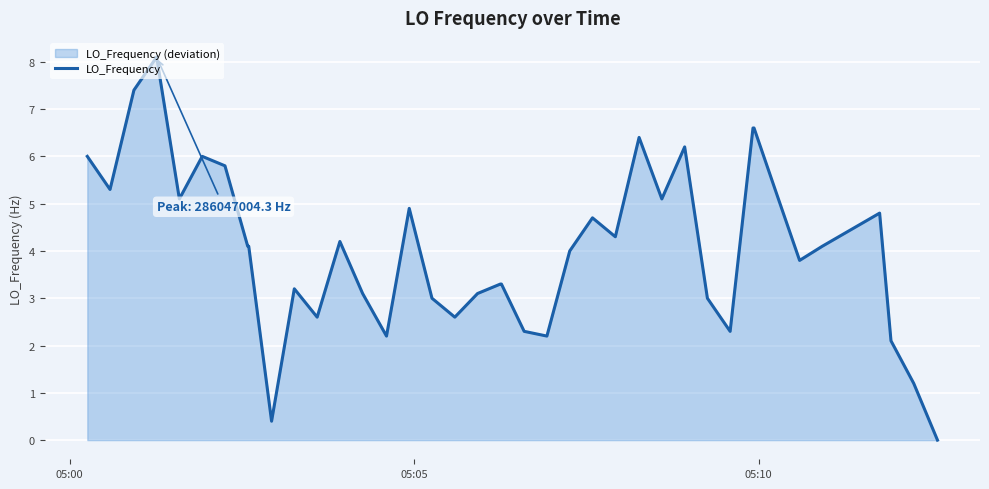

What is the maximum value shown in the chart?

8.1